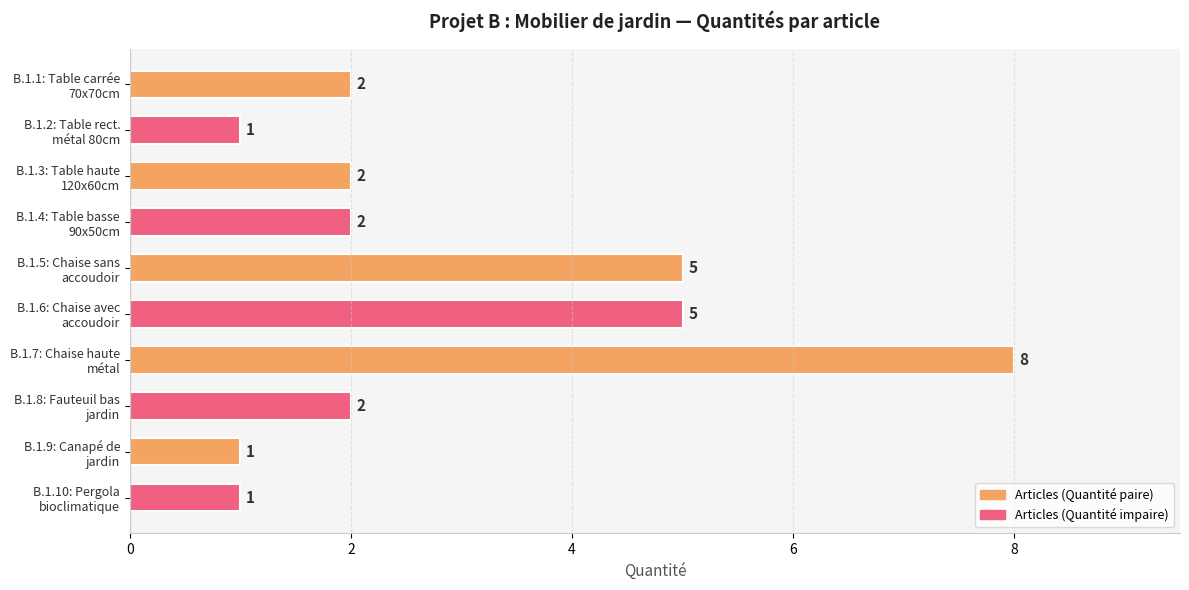

How many bars are there in total?

10